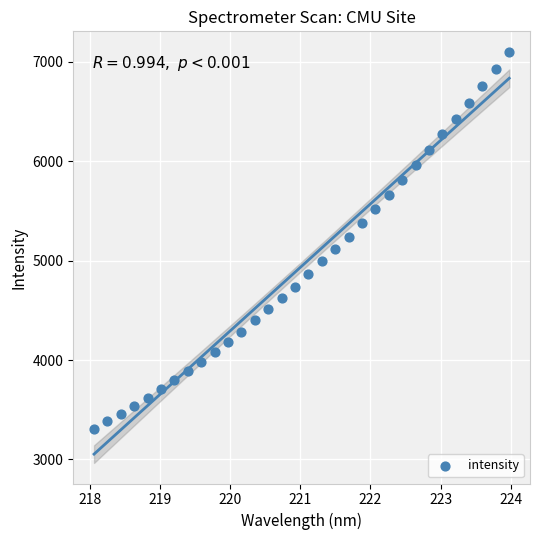

What is the range of Y values (max minus min)?

3792.2